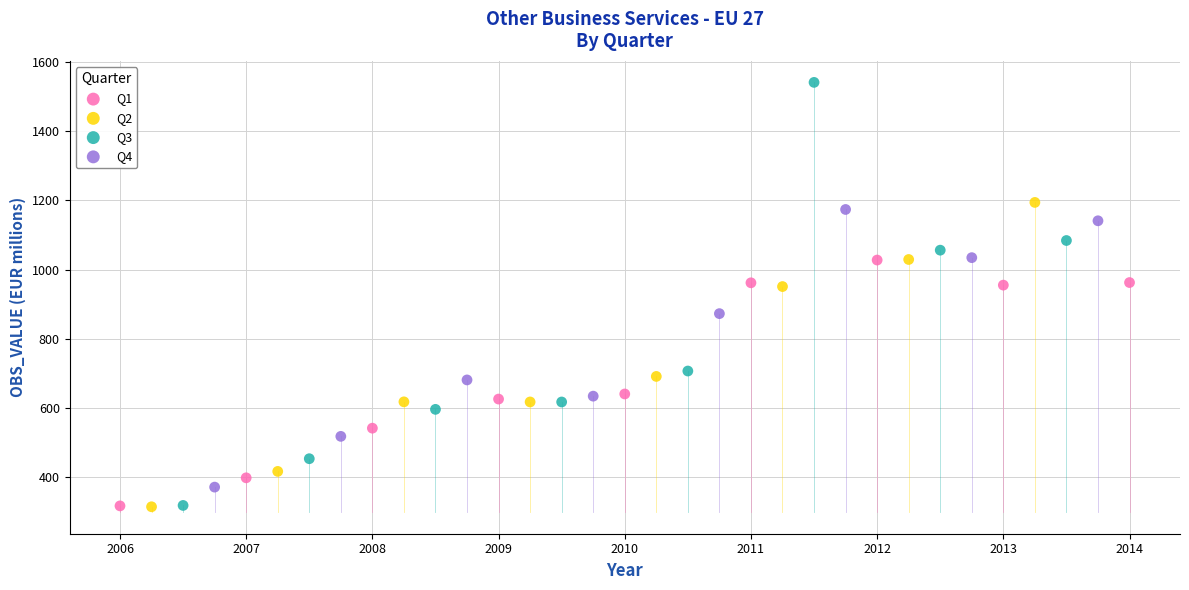

Which series reaches the maximum Y coordinate?

Q3